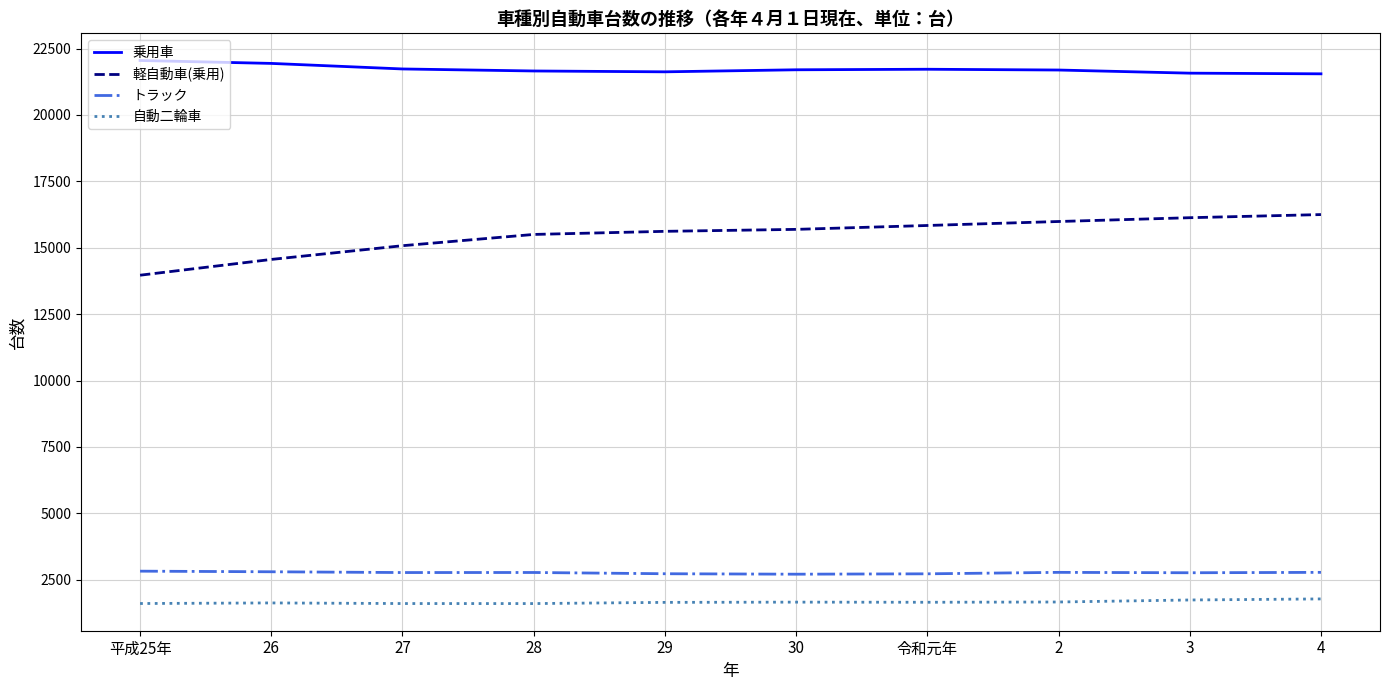

What is the smallest value displayed?

1605